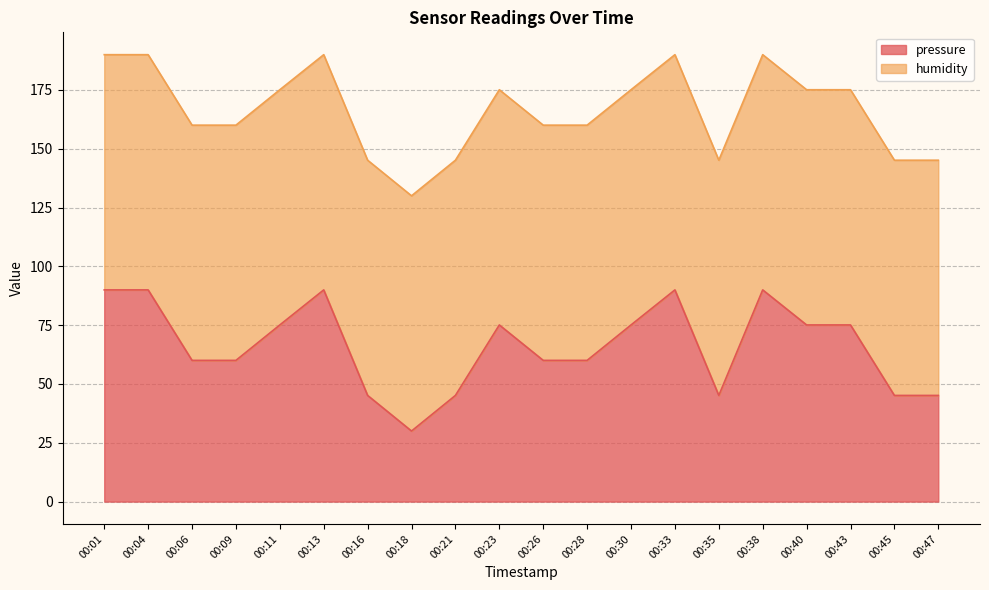

List the labels in order of value, smallest first.

00:18, 00:16, 00:21, 00:35, 00:45, 00:47, 00:06, 00:09, 00:26, 00:28, 00:11, 00:23, 00:30, 00:40, 00:43, 00:01, 00:04, 00:13, 00:33, 00:38